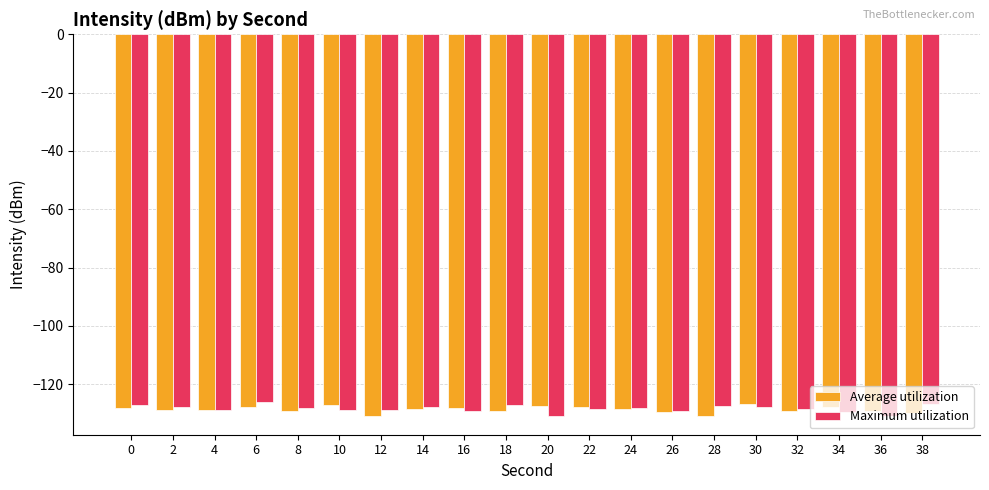

Are the bars horizontal?

No